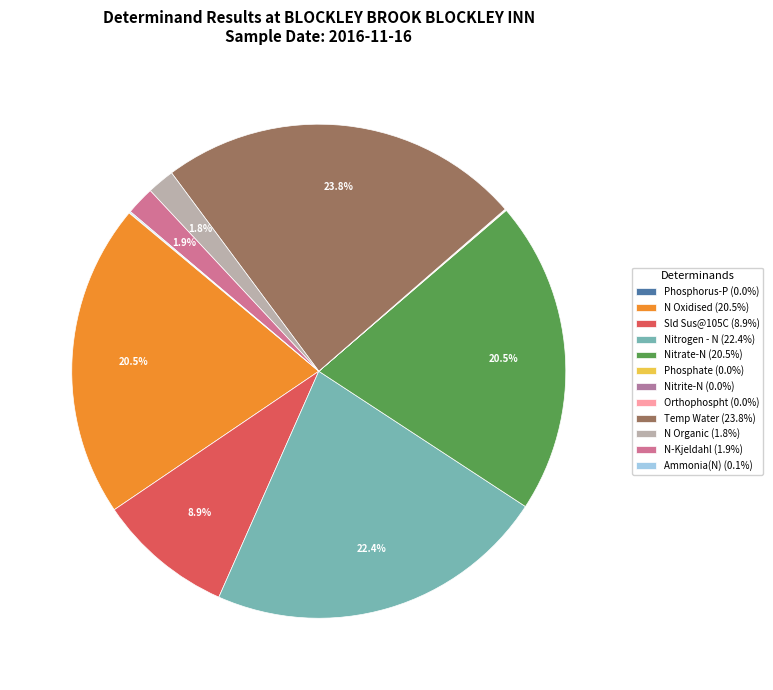

What is the total percentage of Temp Water and Orthophospht?

23.8%